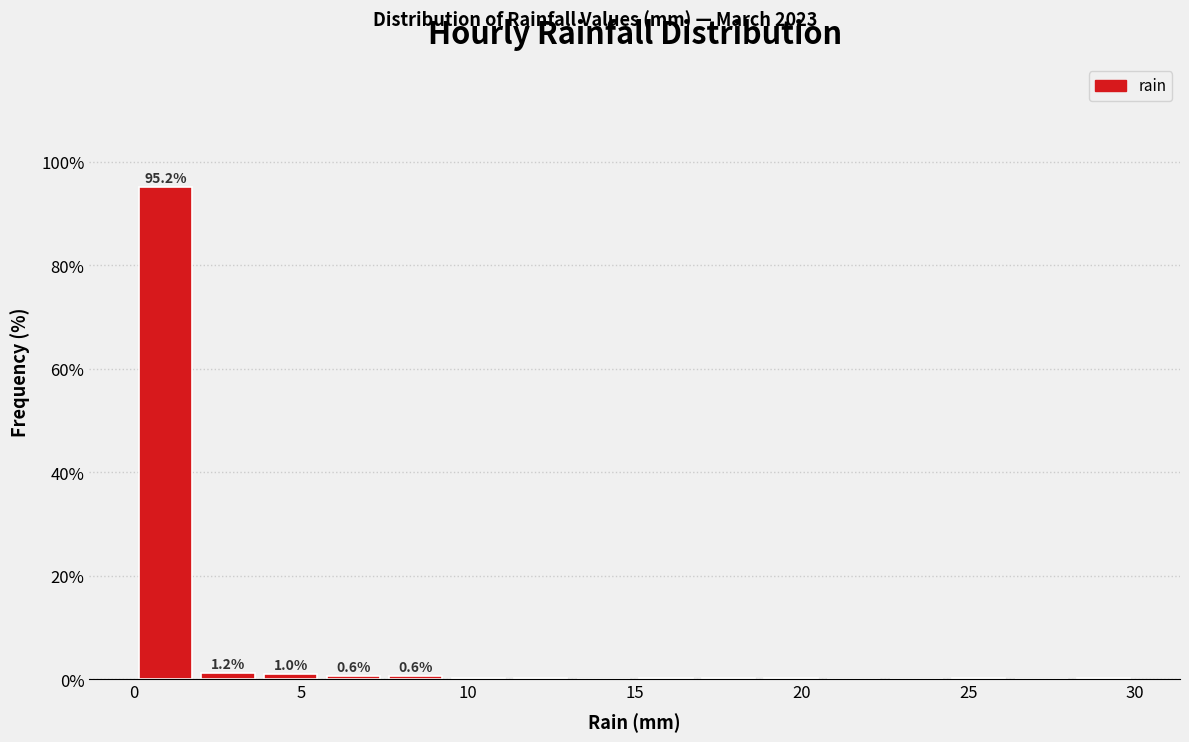

Read against the x-axis, roughly where is the centre of the tallest bar?

1.0